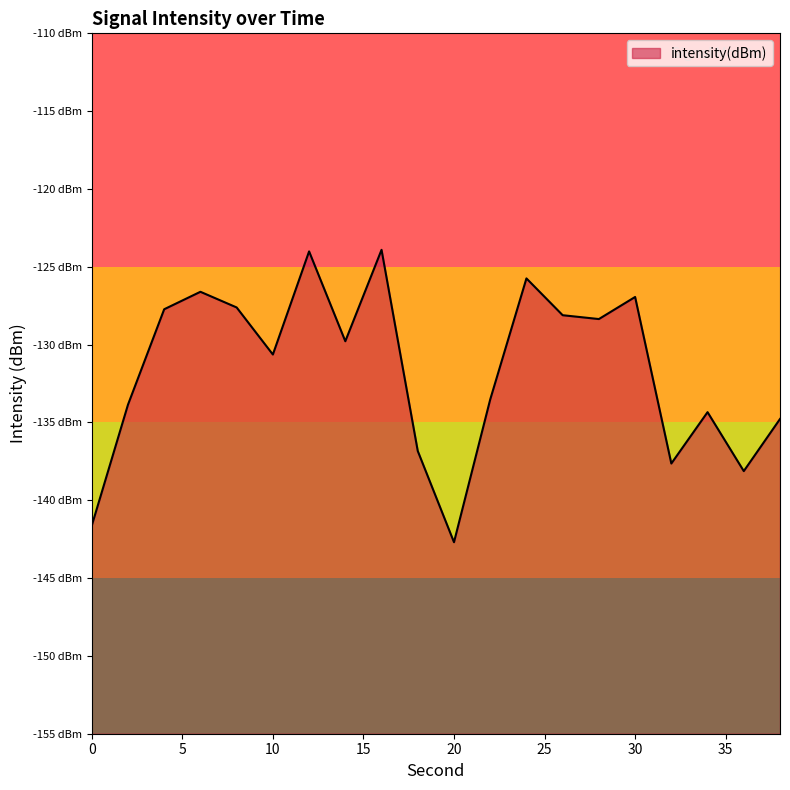

Does the chart have visible grid lines?

No